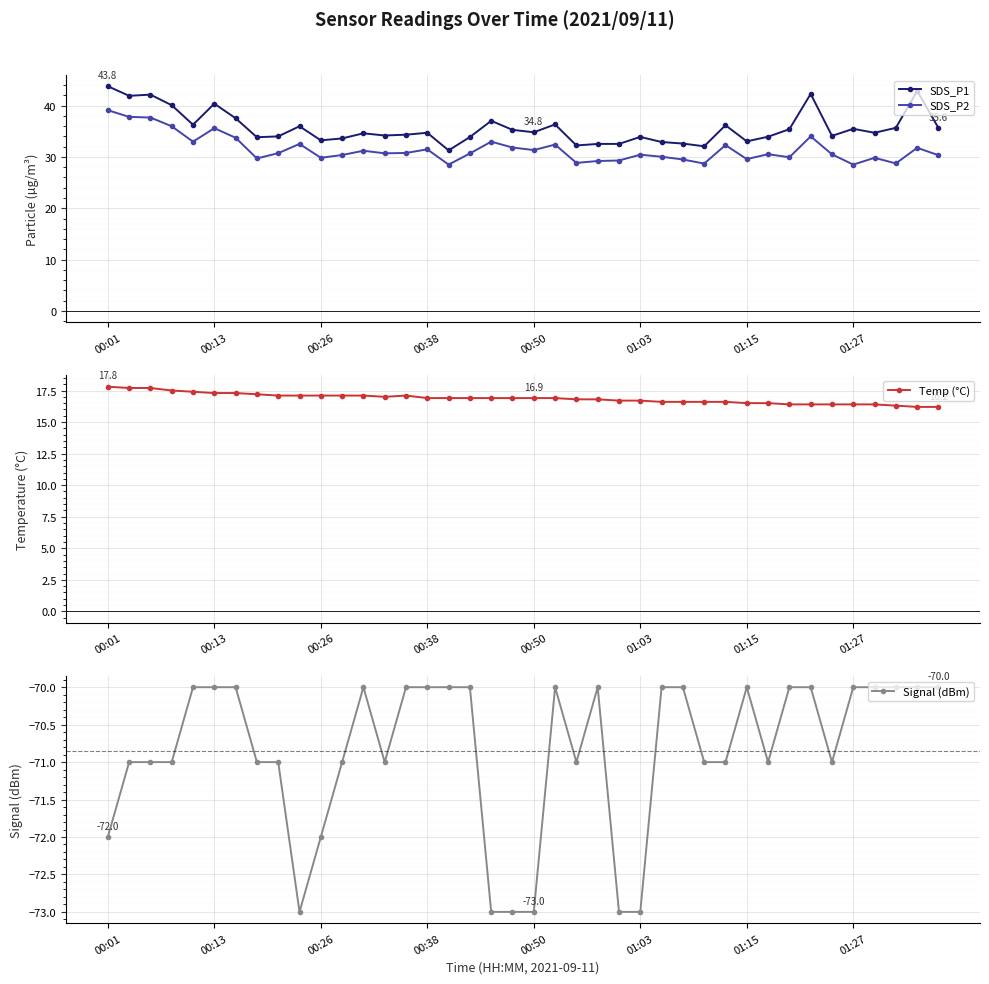

The Signal (dBm) series shows -34.6 at 37. True or false?

False